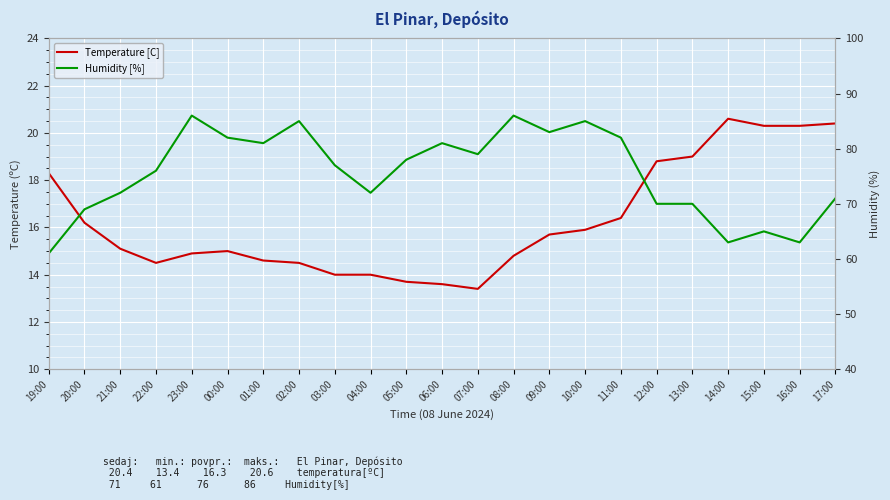

True or false: Humidity [%] and Temperature [C] cross at least once.

False